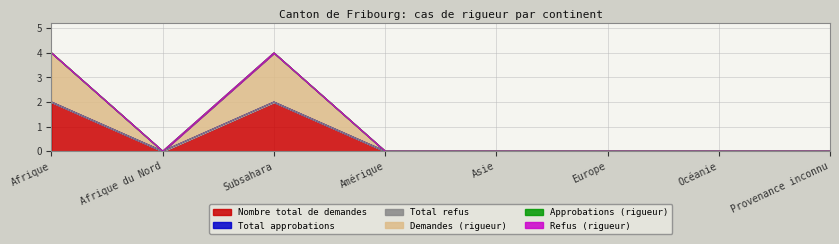

Does the chart have visible grid lines?

Yes